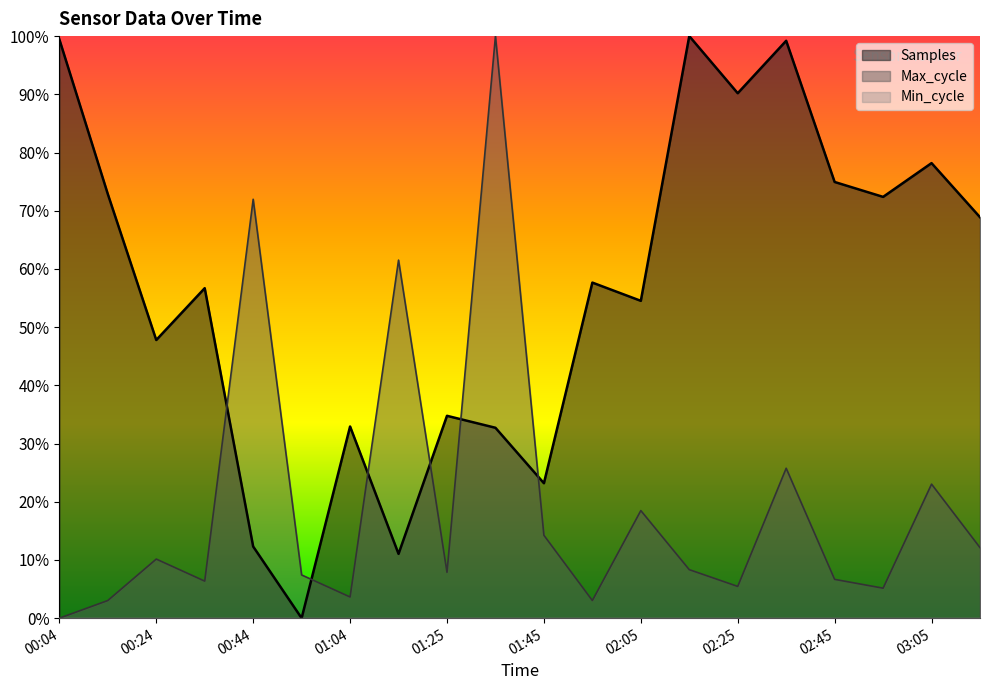

Rank the series at 01:25 from lowest to highest value.

Max_cycle, Samples